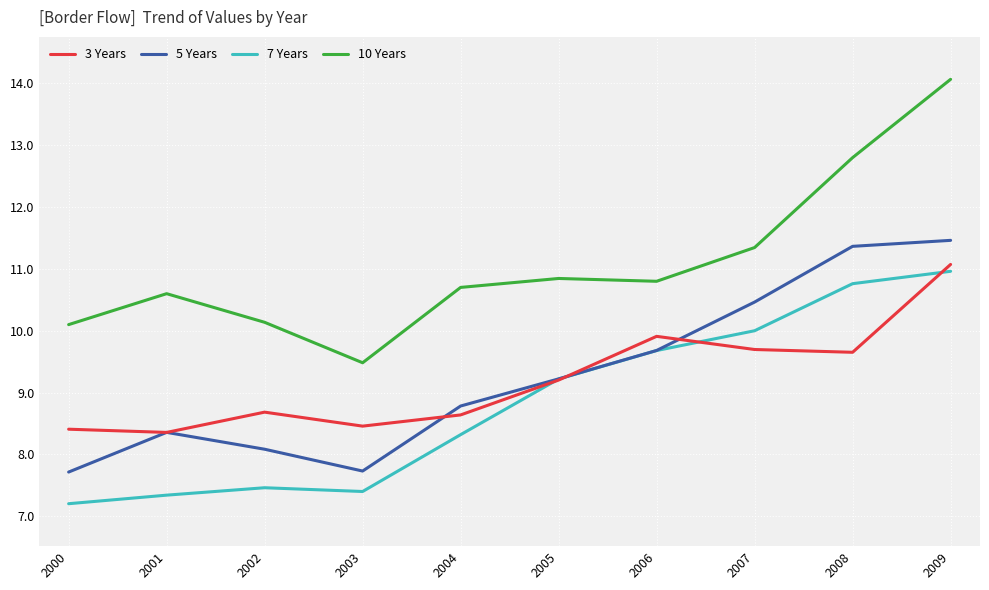

Is the value of 3 Years at 2002 greater than the value of 5 Years at 2002?

Yes